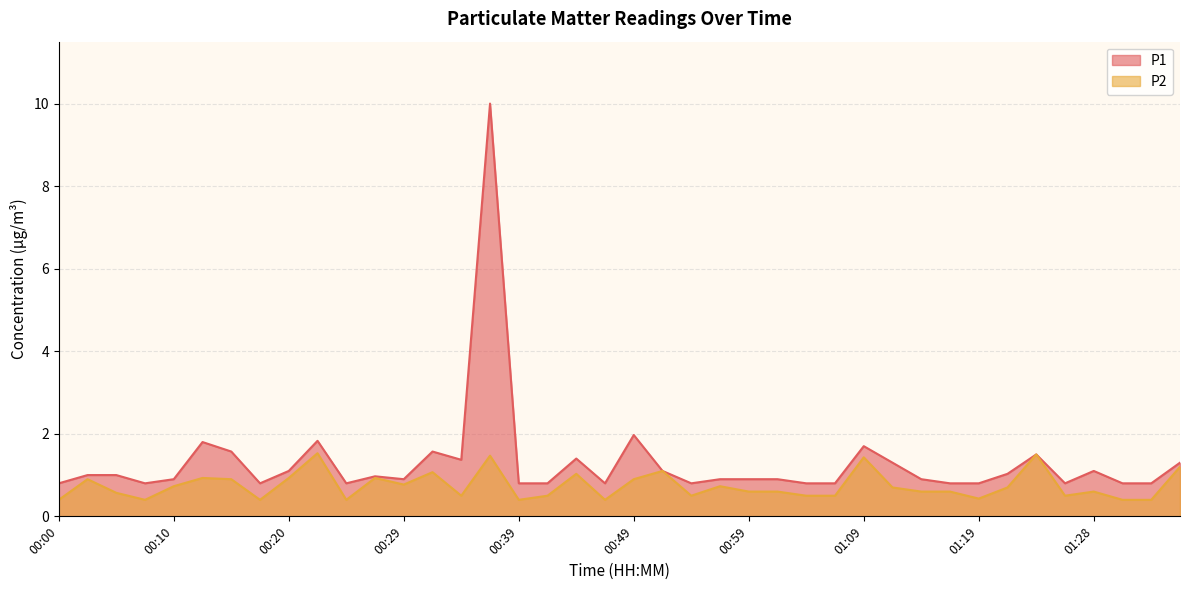

What is the lowest value of the P2 series?

0.4